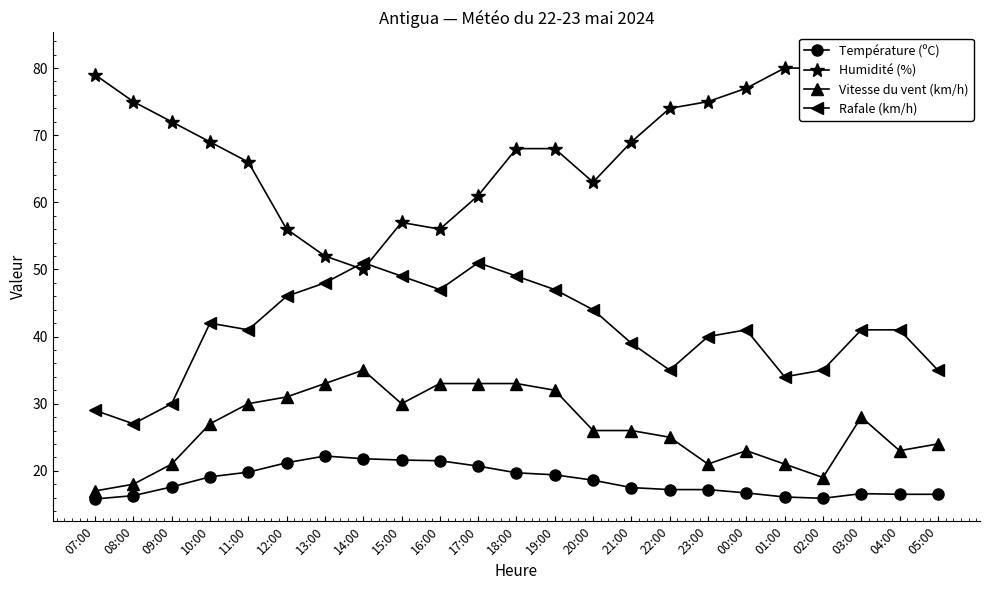

True or false: Rafale (km/h) and Vitesse du vent (km/h) cross at least once.

False